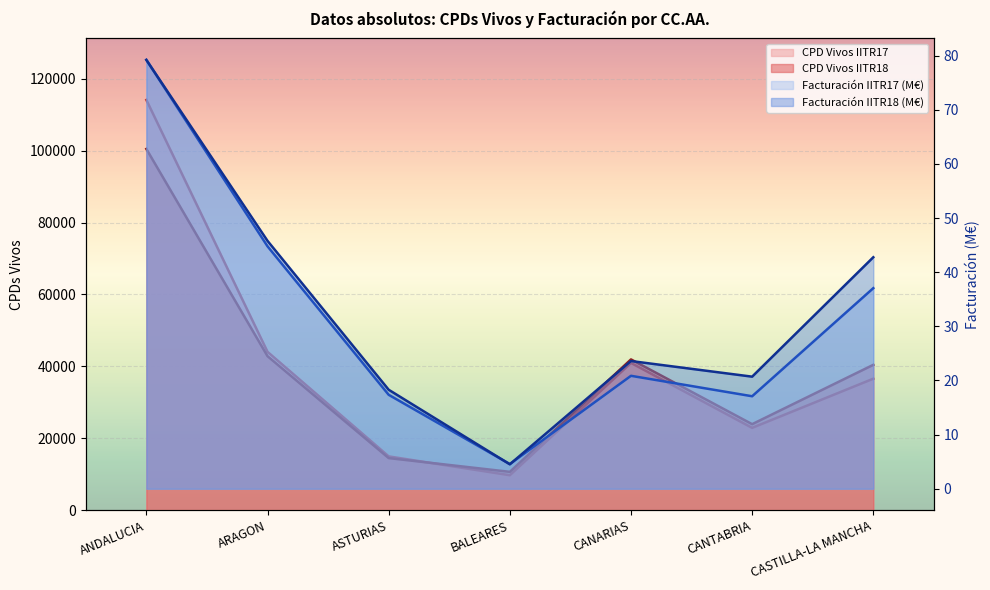

In CPD Vivos IITR18, how many points are higher than both neighbors (excluding endpoints)?

1